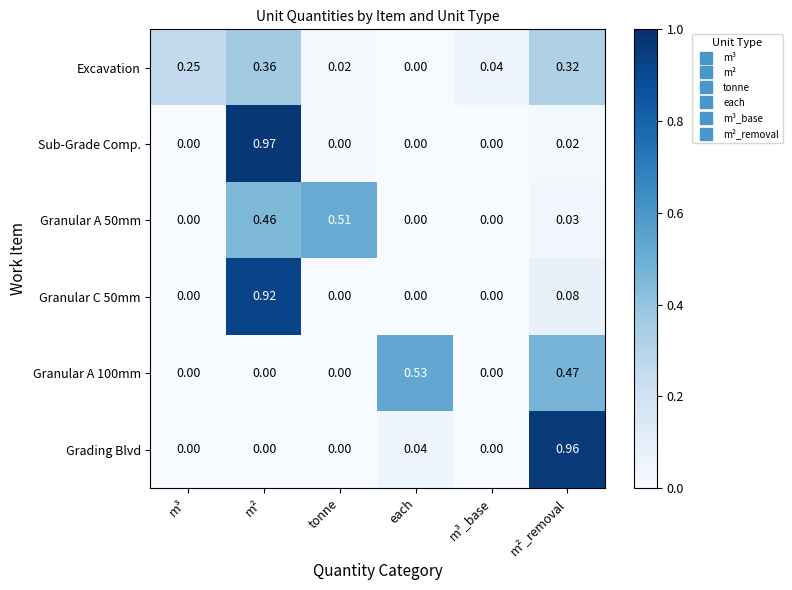

Between m³_base and m²_removal, which series saw the biggest shift?

Grading Blvd